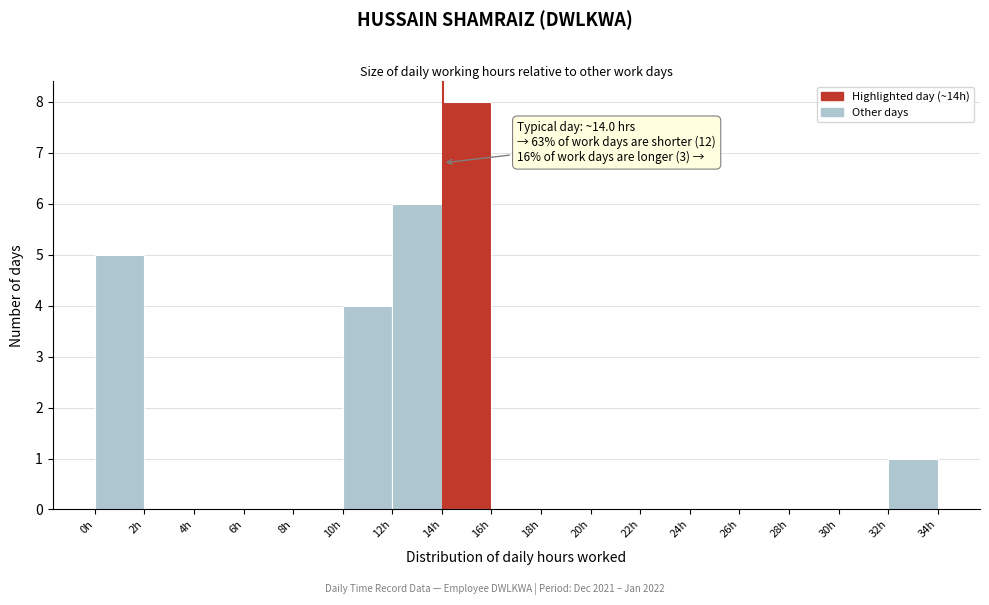

Over which range of the x-axis is the bar tallest?

14 to 16